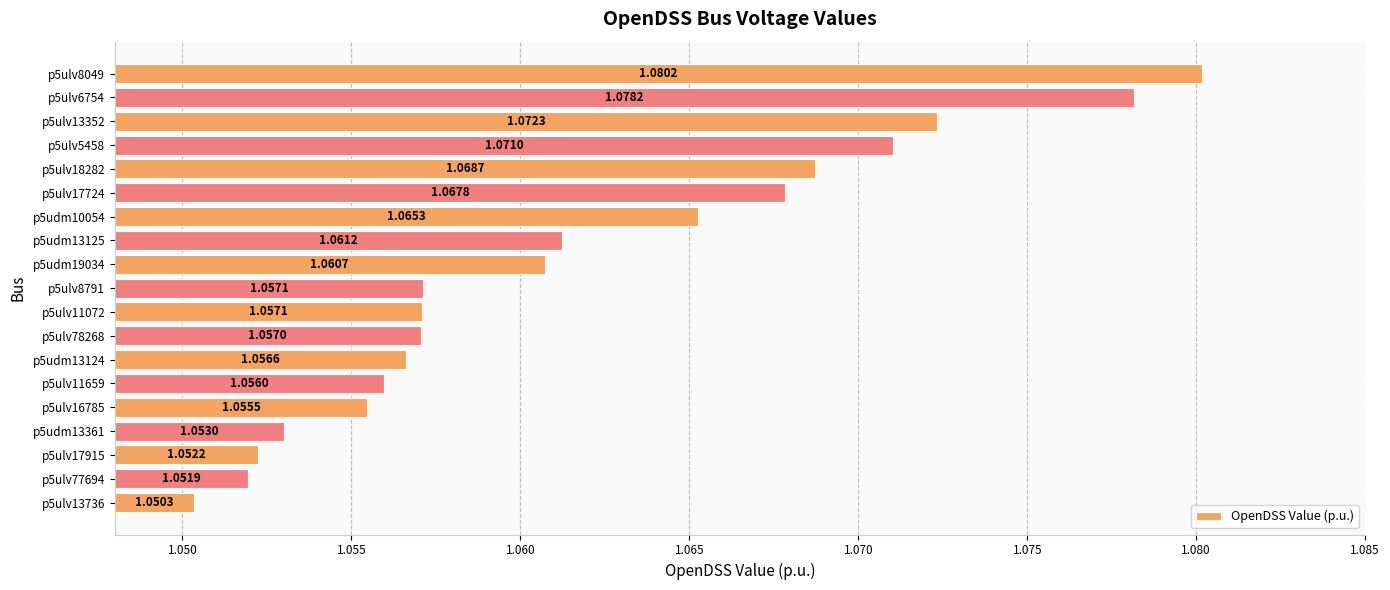

What is the sum of the values at p5ulv78268 and p5ulv18282?

2.1